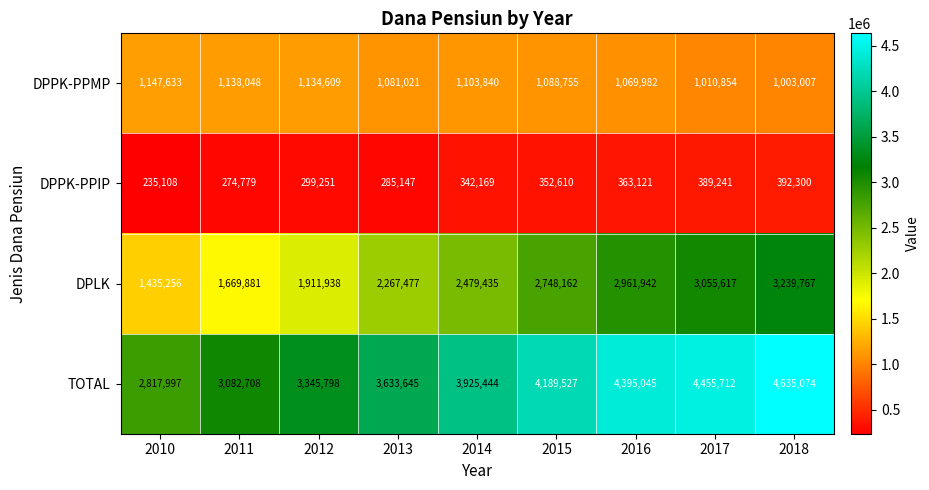

What is the total value across all series at 2011?

6165416